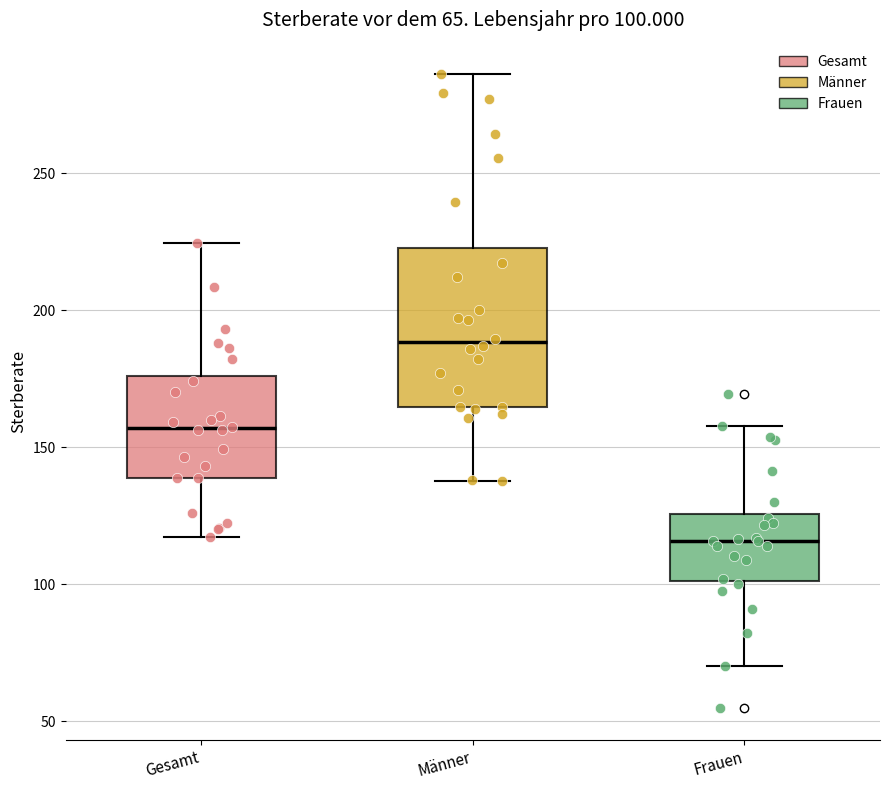

Which box has the lowest median line?

Frauen